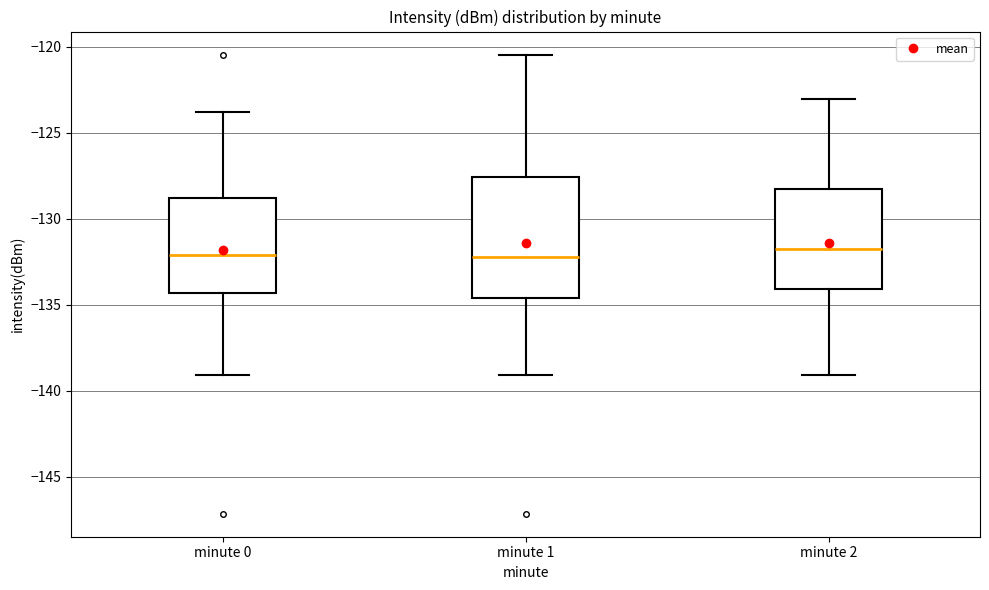

Comparing the boxes themselves (not the whiskers), which one is the tallest?

minute 1